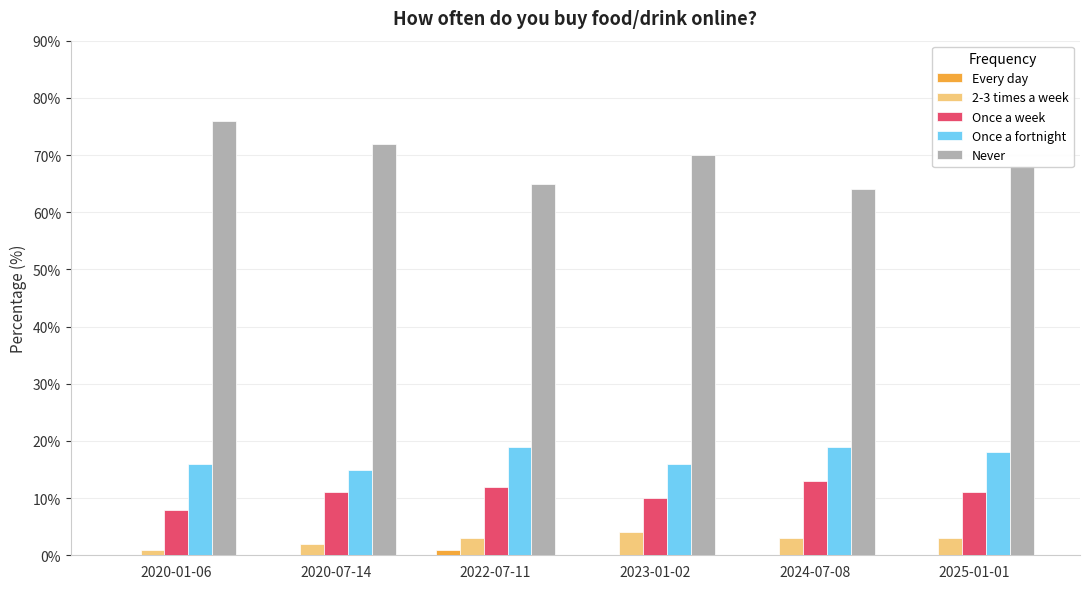

Count the number of categories in the chart.

6